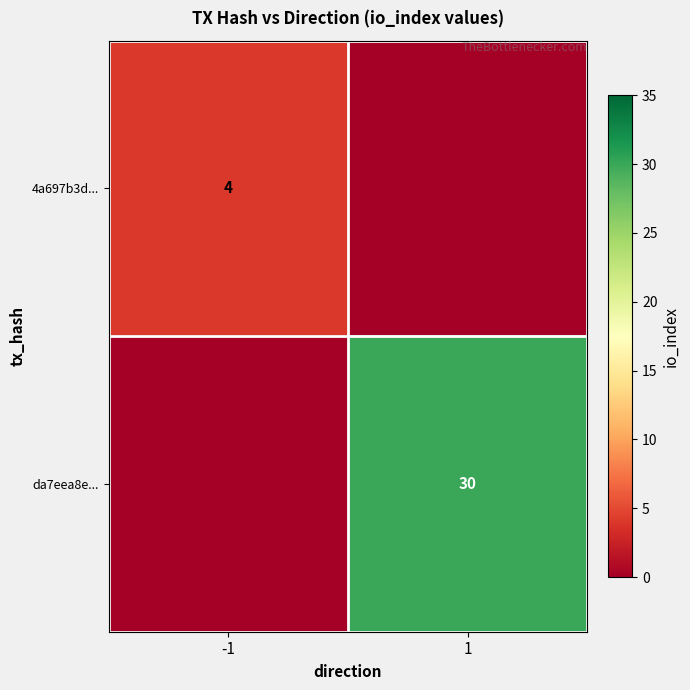

The value of 4a697b3d... at -1 is 6. True or false?

False